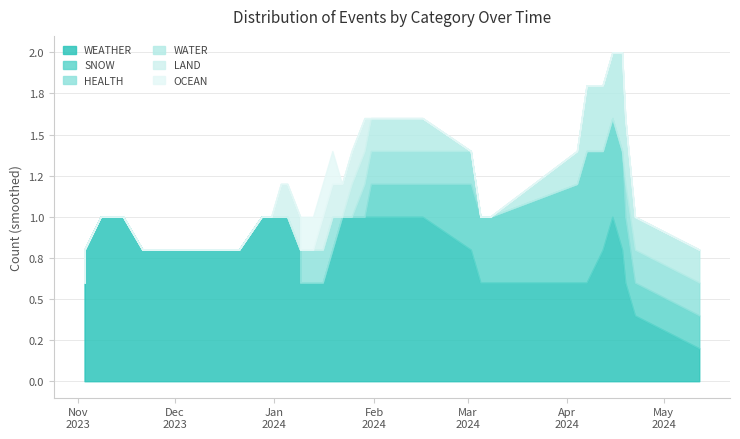

Does the chart display data point markers on the line(s)?

No